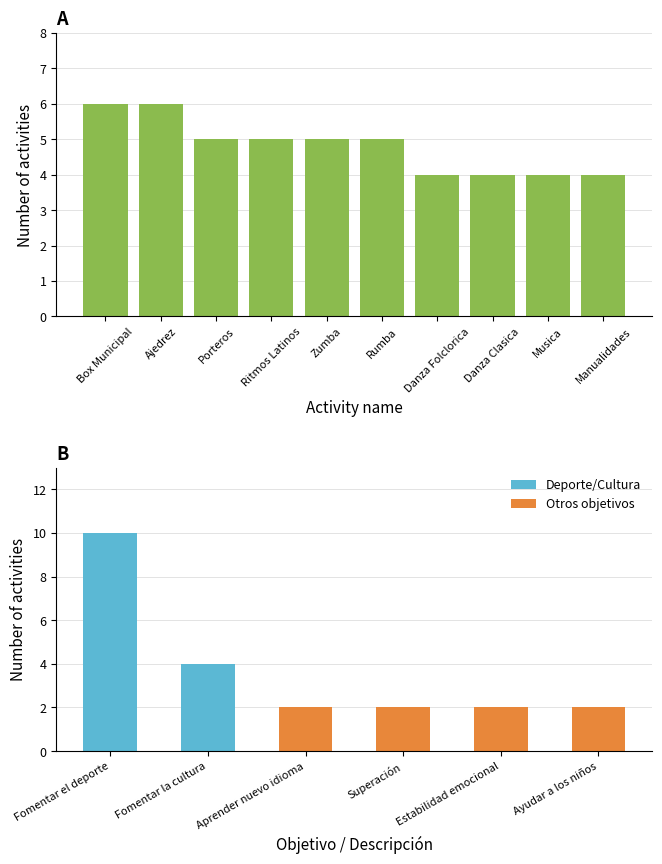

What is the greatest value displayed?

10